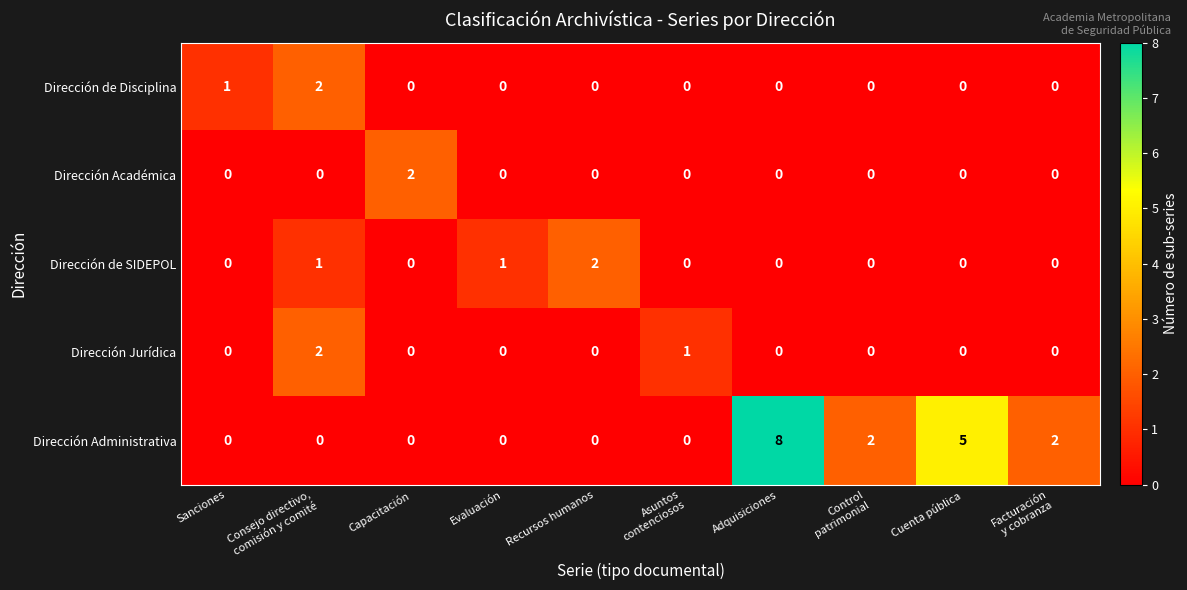

How many Dirección Académica values are between 0 and 1?

9